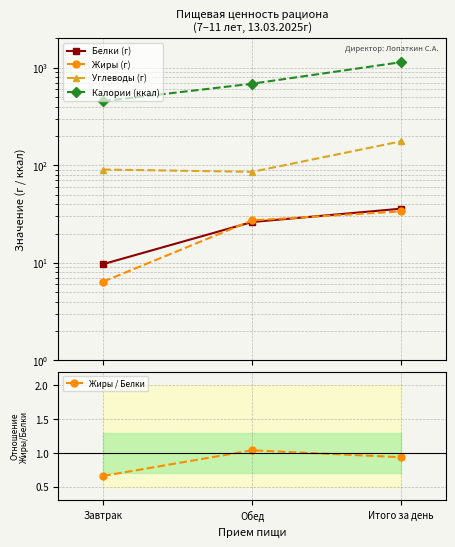

At which category is the sum across all series the highest?

Итого за день